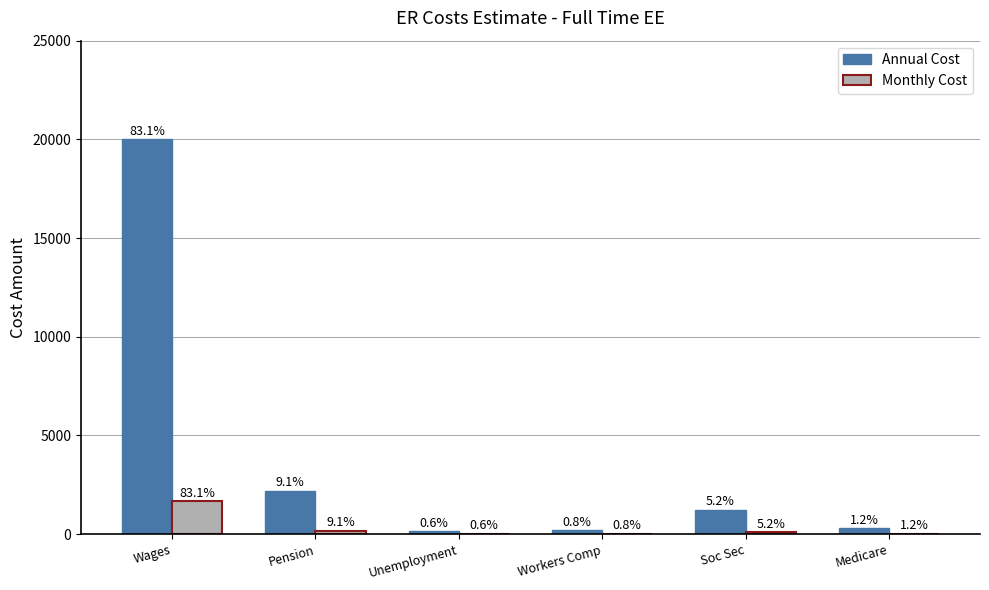

List the labels in order of Monthly Cost value, smallest first.

Unemployment, Workers Comp, Medicare, Soc Sec, Pension, Wages